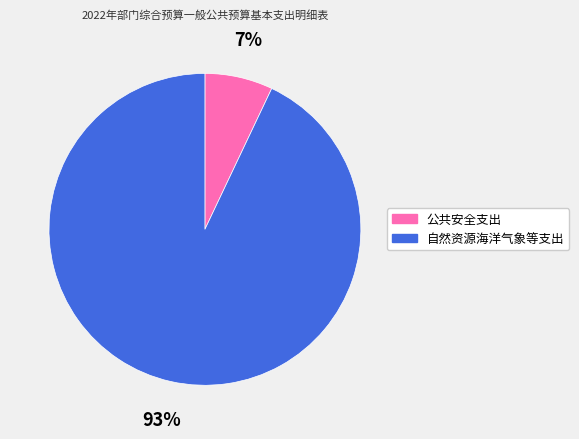

Is there a majority slice in this chart?

Yes